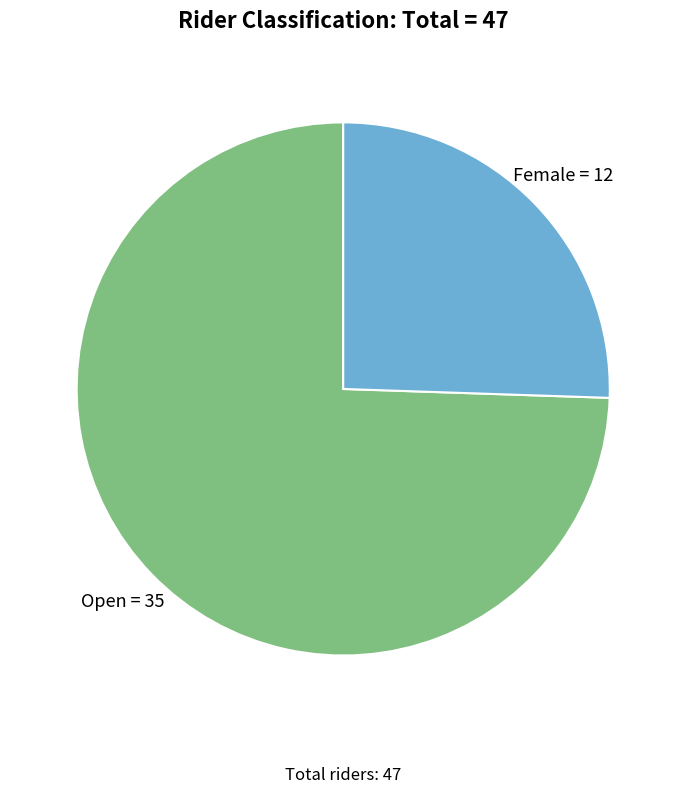

Does any single category account for the majority?

Yes